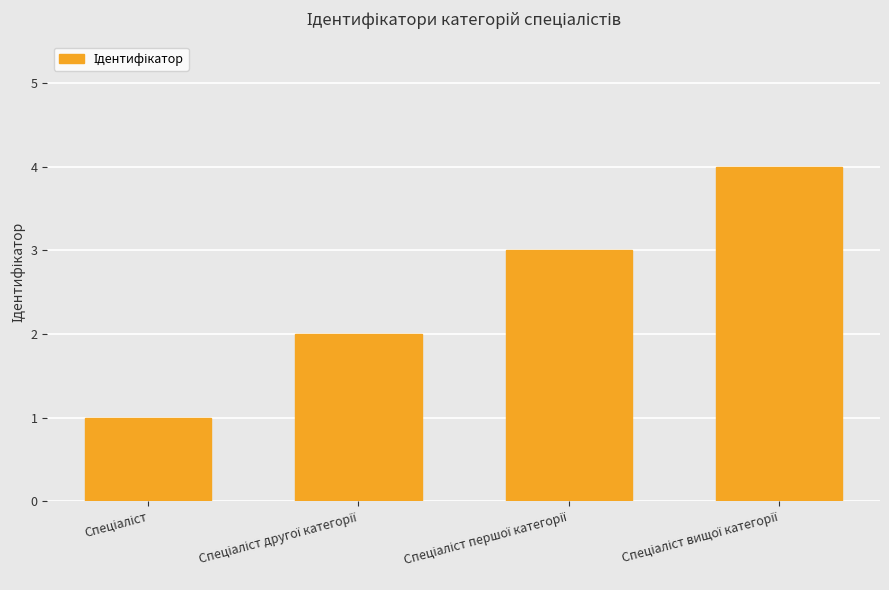

What is the sum of all values?

10